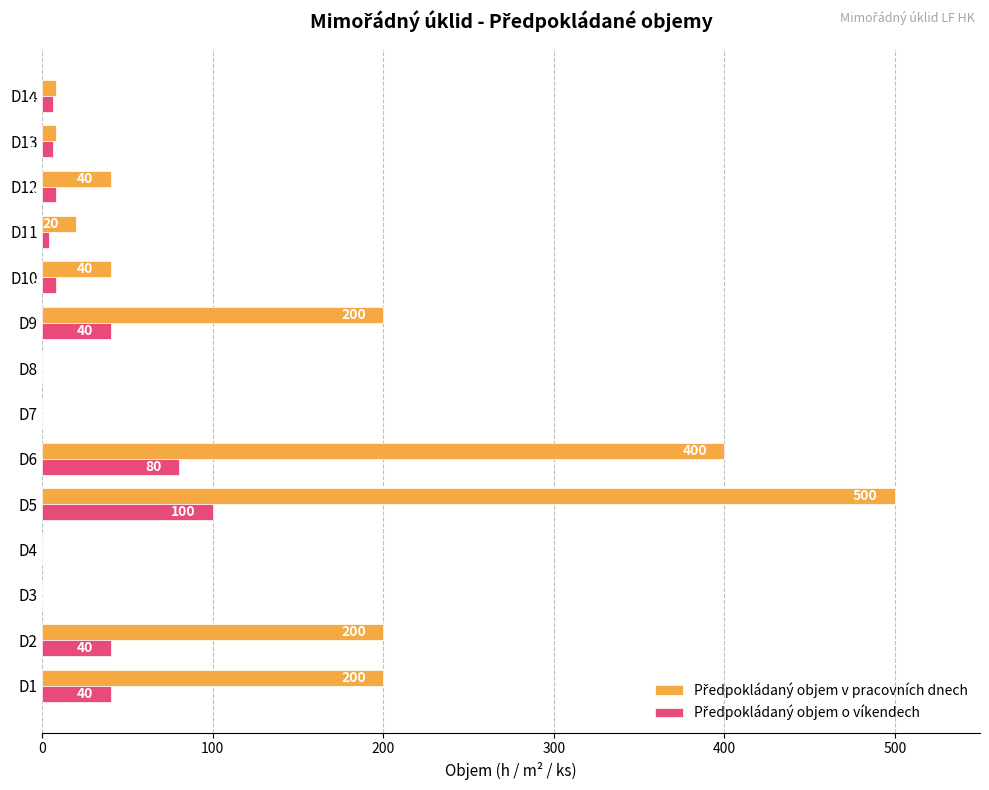

Which category has the highest value across all series?

D5